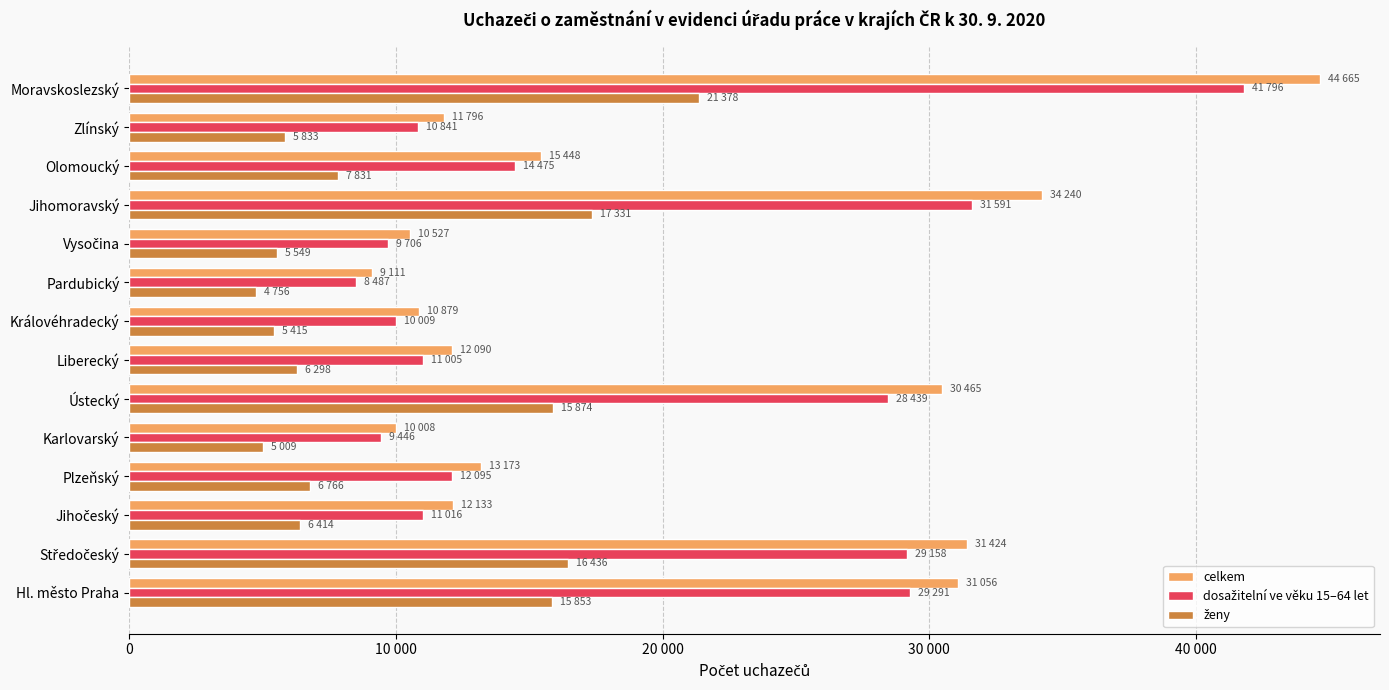

Does the chart contain stacked bars?

No